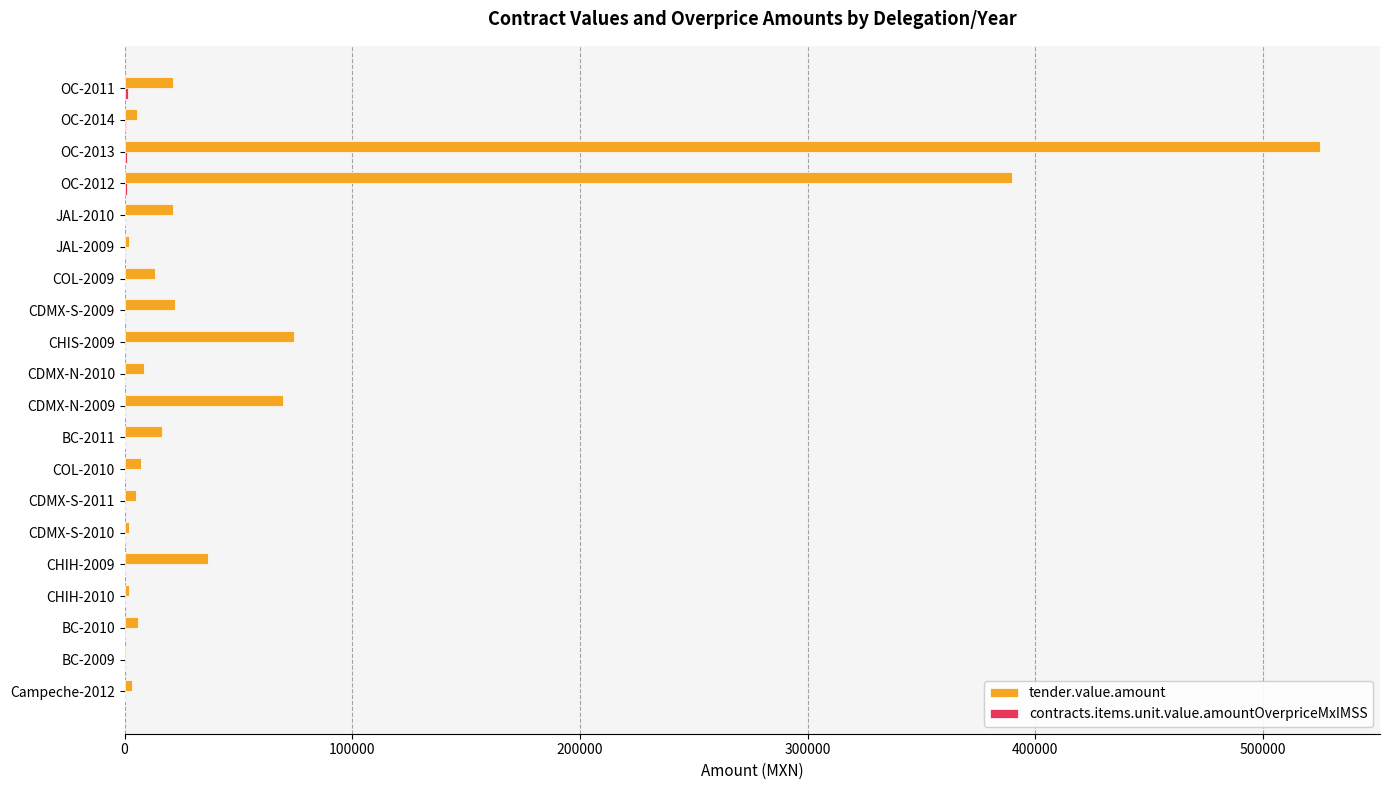

Between OC-2013 and OC-2014, which series saw the biggest shift?

tender.value.amount